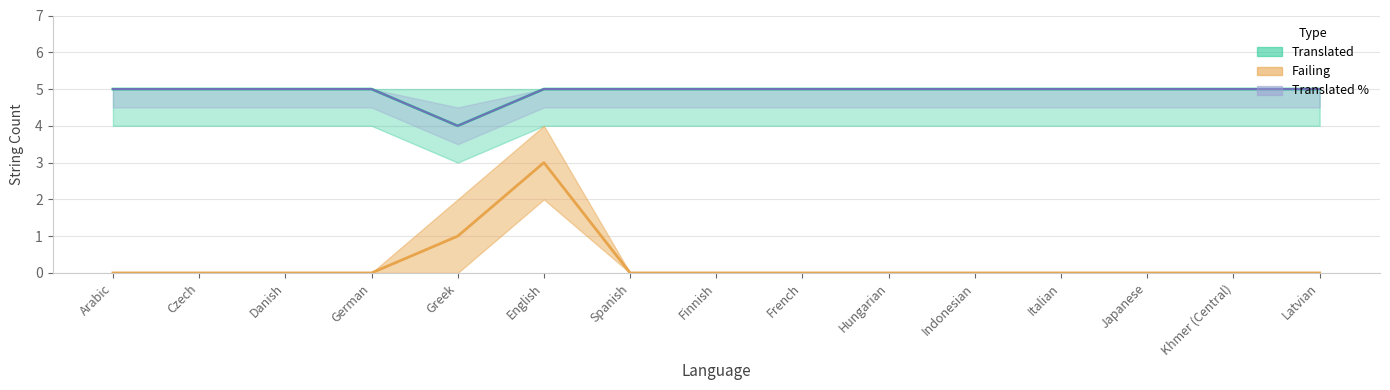

Which series has the largest total across all categories?

translated_line